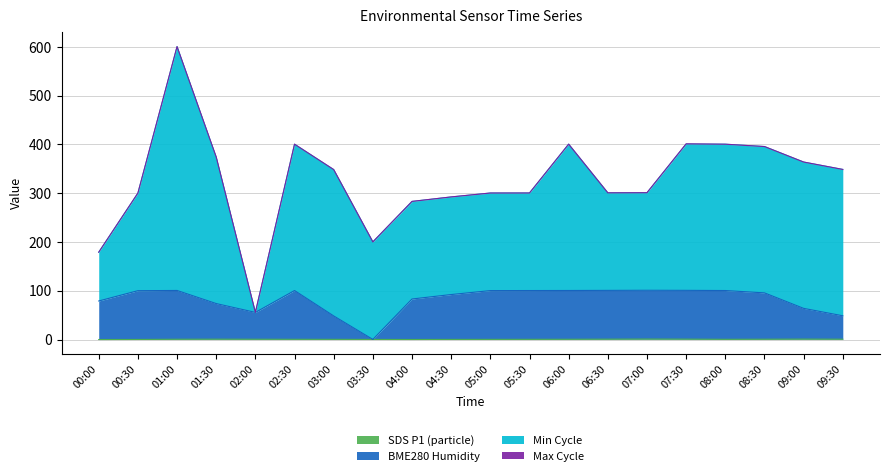

At which category is the sum across all series the highest?

01:00